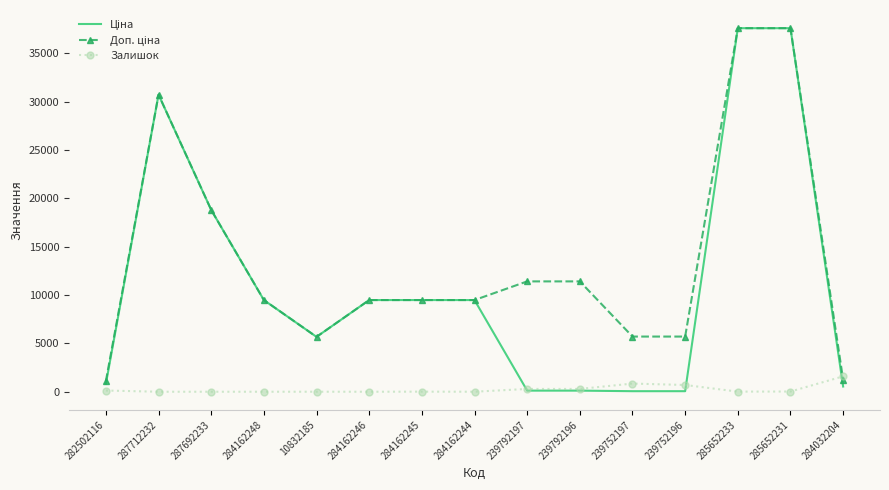

What is the maximum value shown in the chart?

37593.6